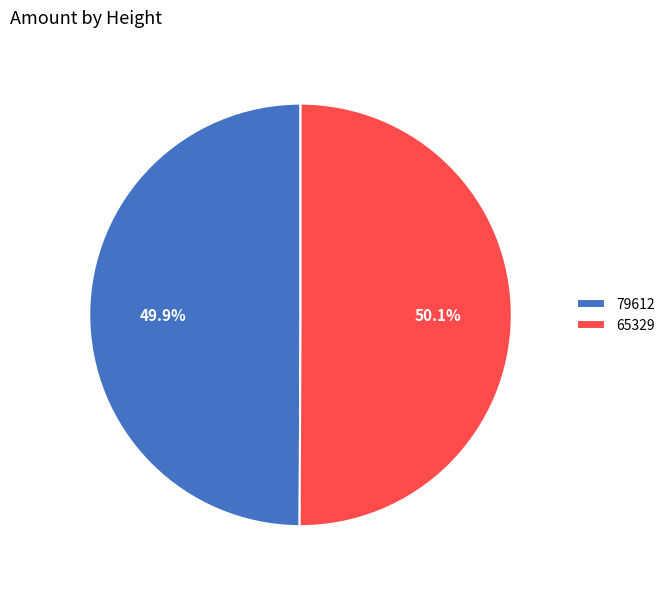

Approximately how many times larger is the value at 65329 compared to 79612?

1.0